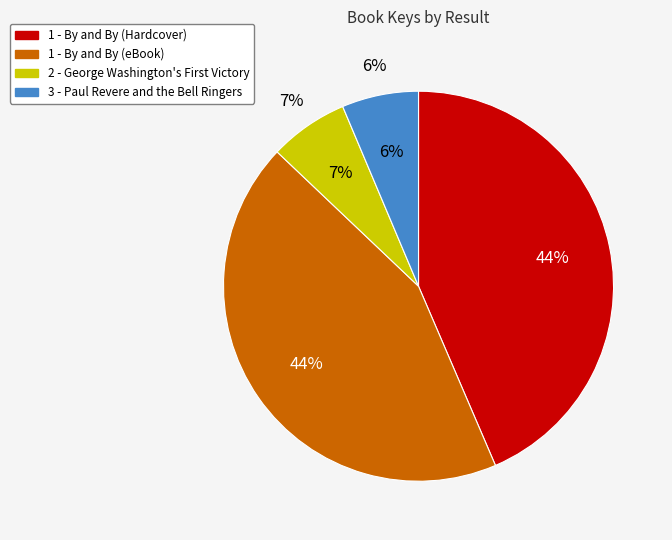

How many slices are in this pie chart?

4